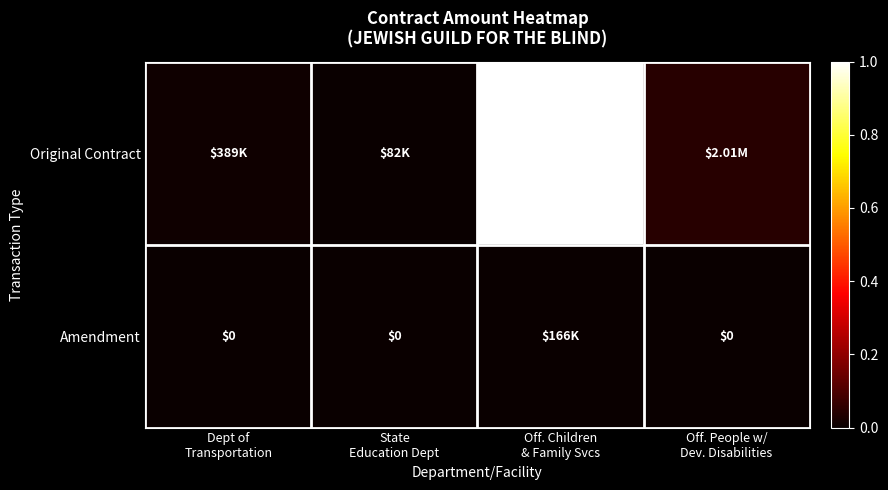

How many data points does each series have?

4